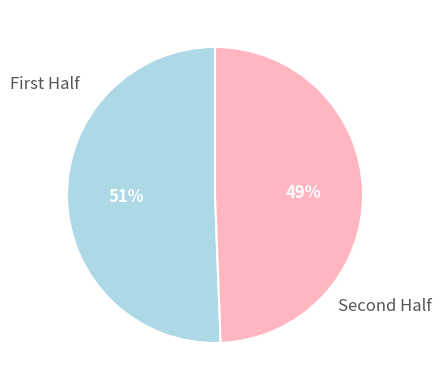

To the nearest percent, what is the average slice percentage?

50%